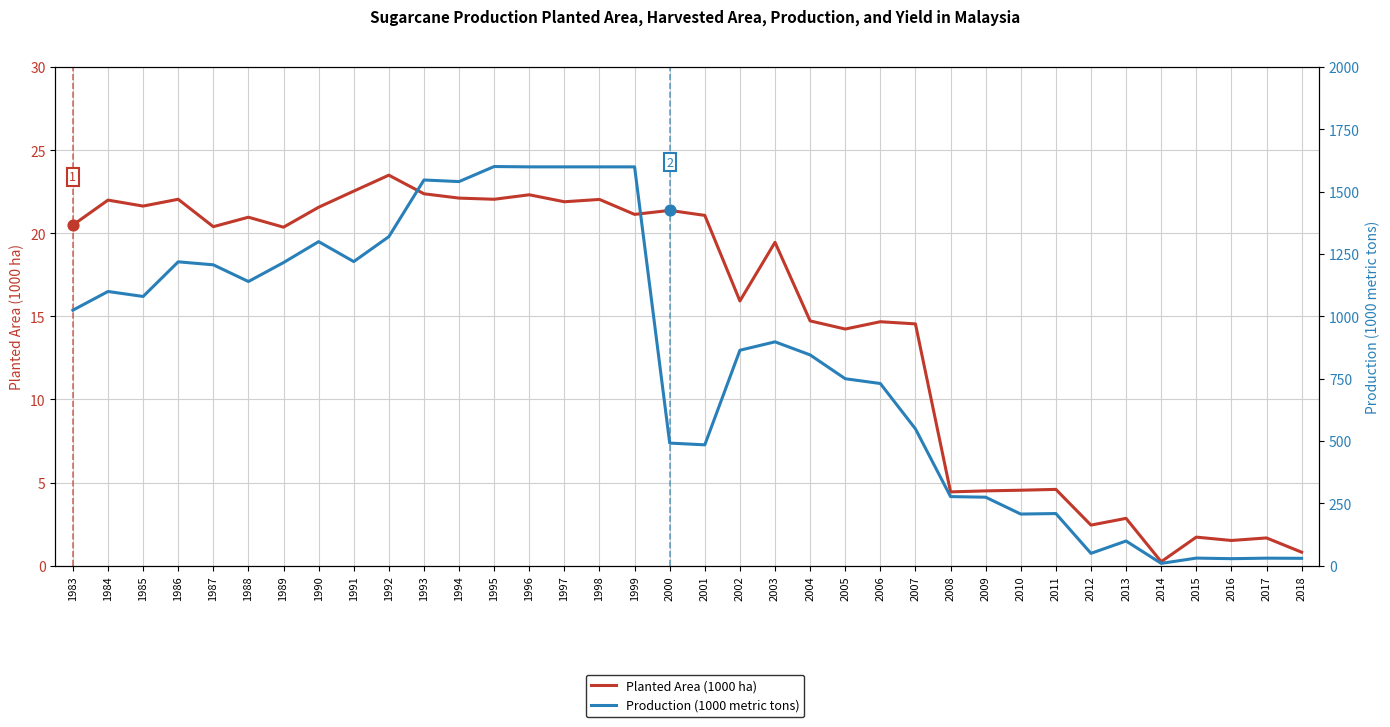

Which series contains the lowest Y value?

Planted Area (1000 ha)